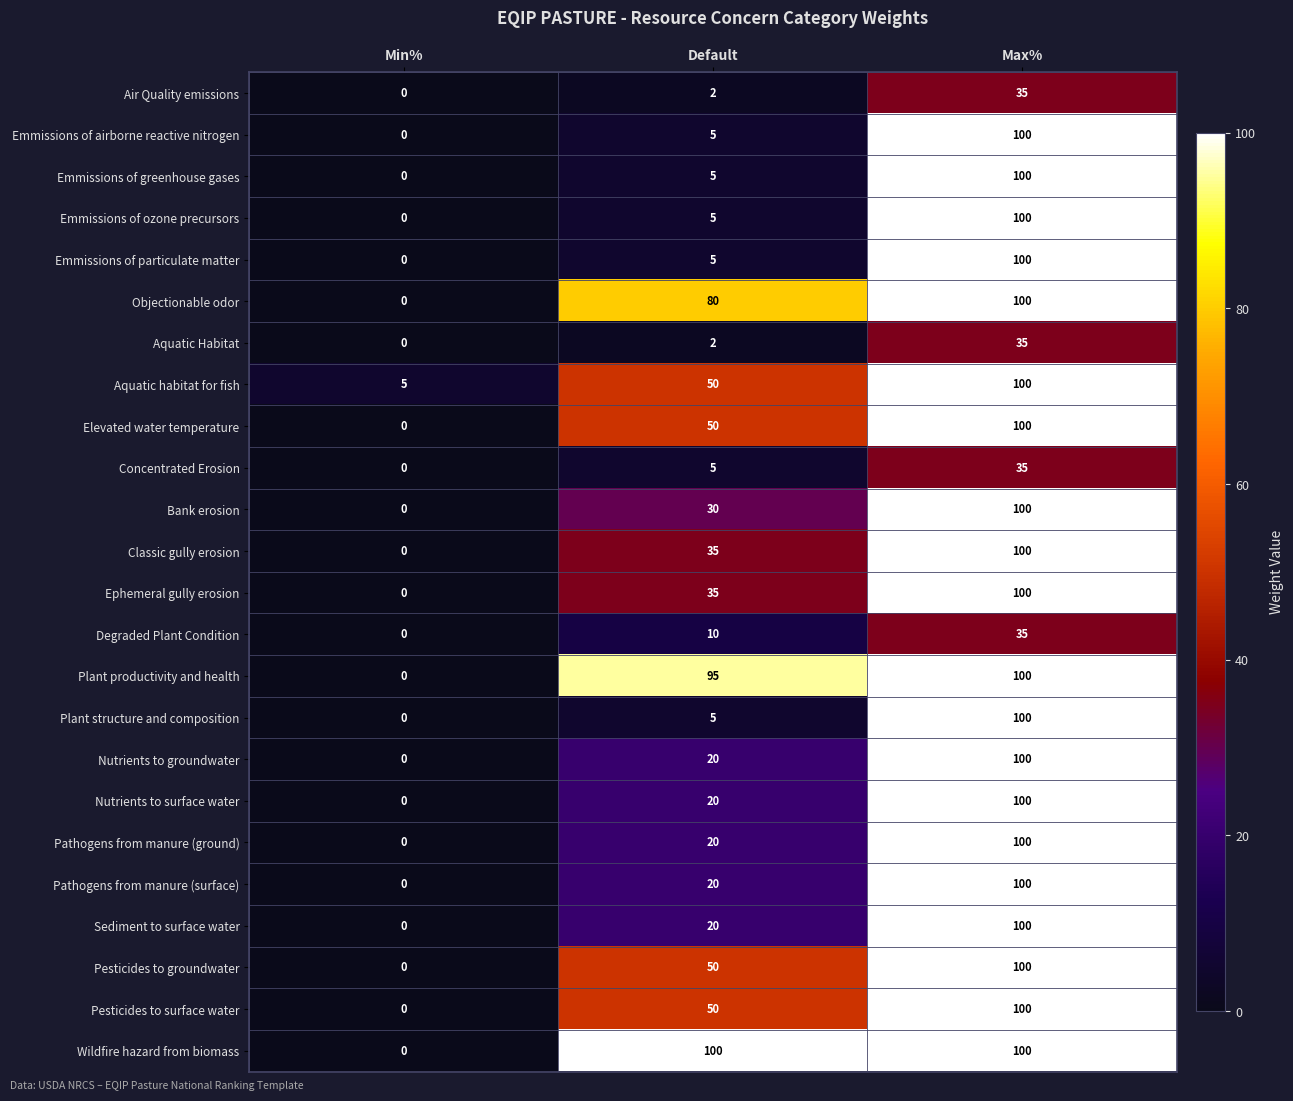

At which category is the sum across all series the highest?

Max%